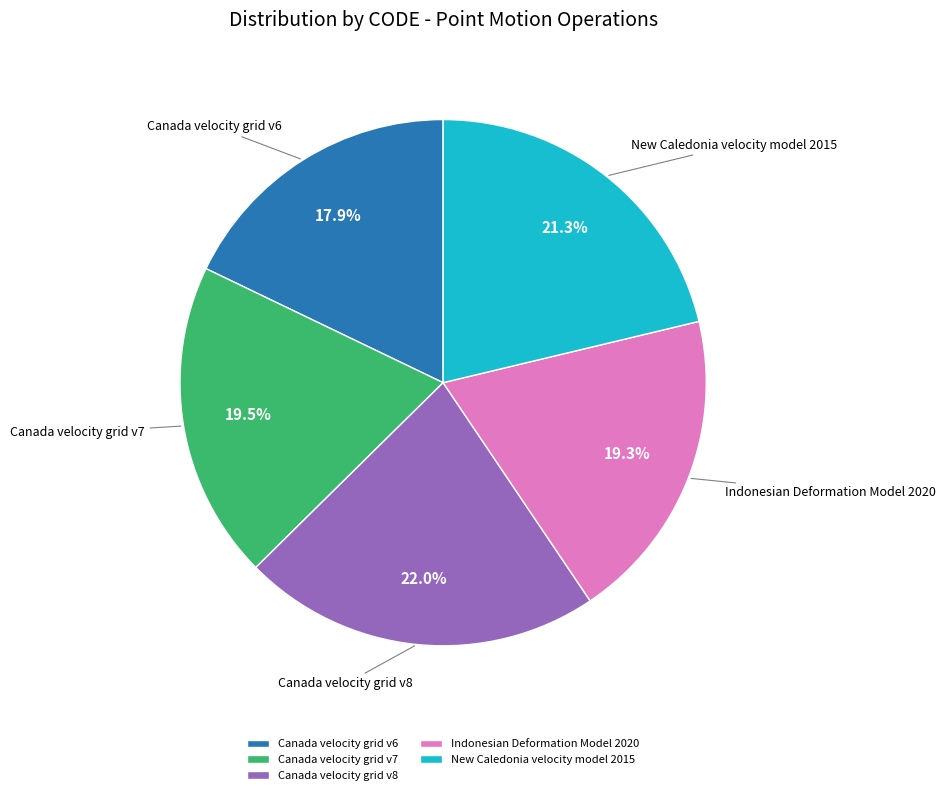

To the nearest percent, what portion does New Caledonia velocity model 2015 represent?

21%